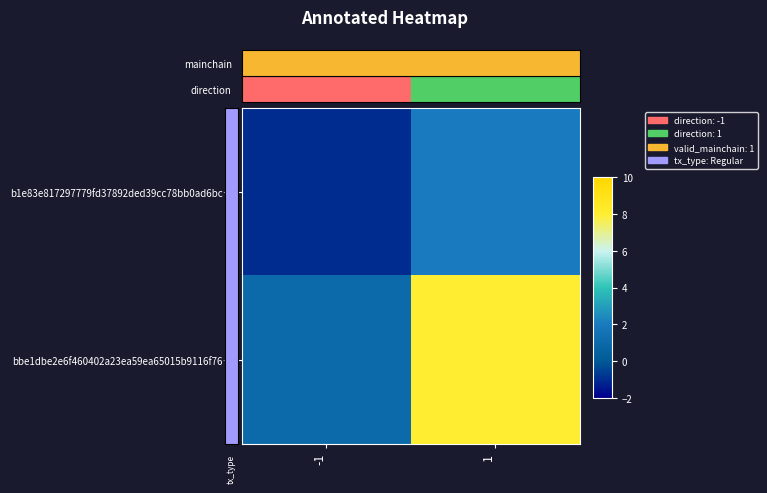

What is the minimum value shown in the chart?

-1